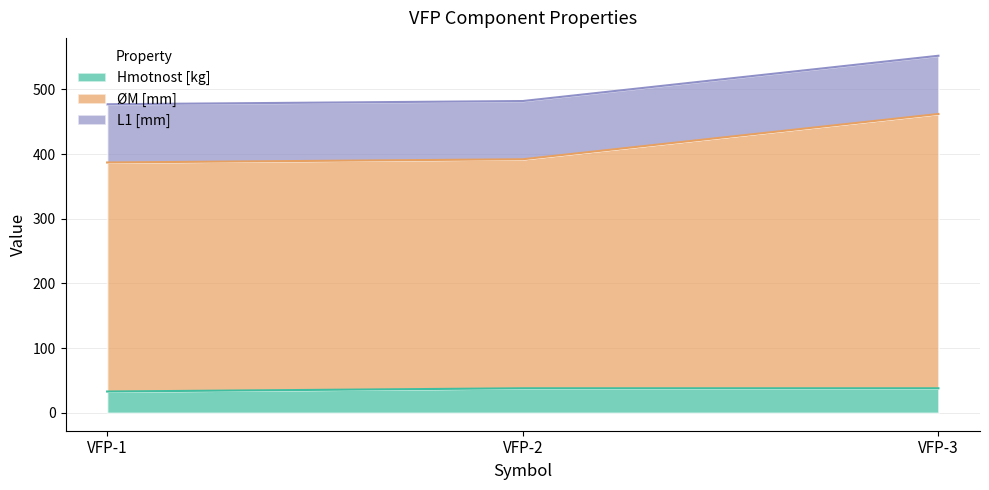

What is the difference between the ØM [mm] values at VFP-3 and VFP-1?

75